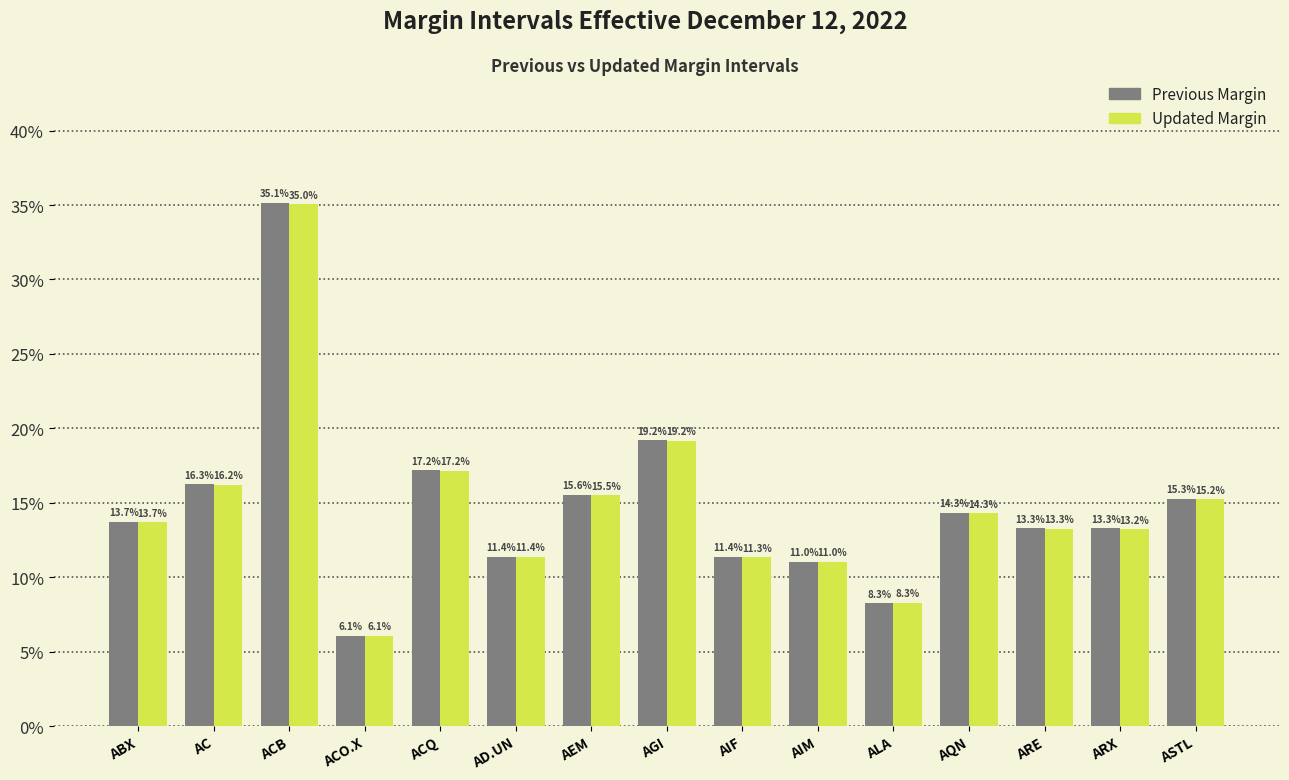

Which series has the largest range (max minus min)?

Previous Margin